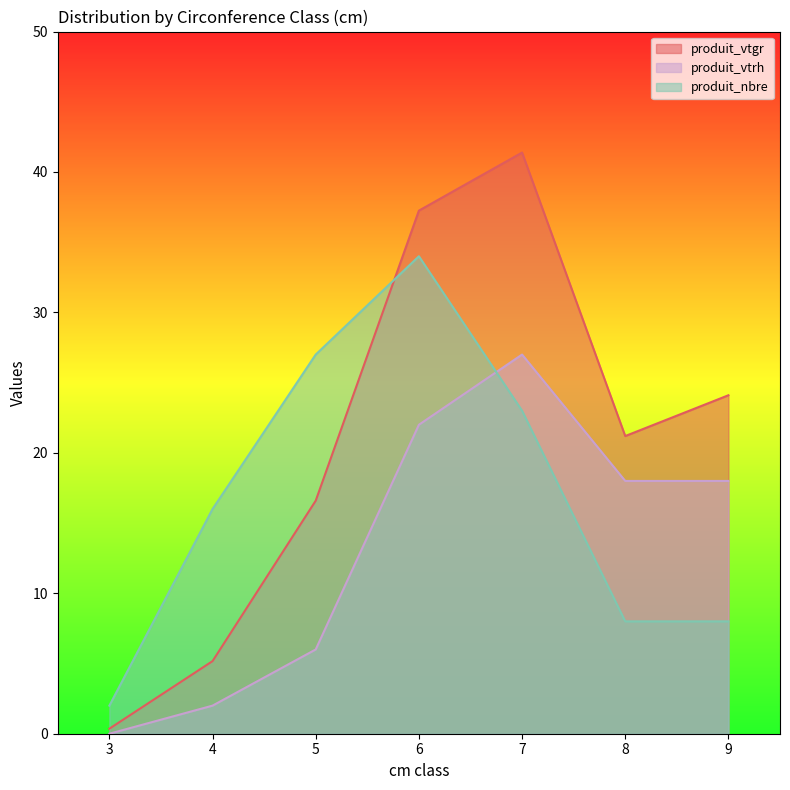

What is the difference between the maximum and minimum values in the produit_nbre series?

32.0